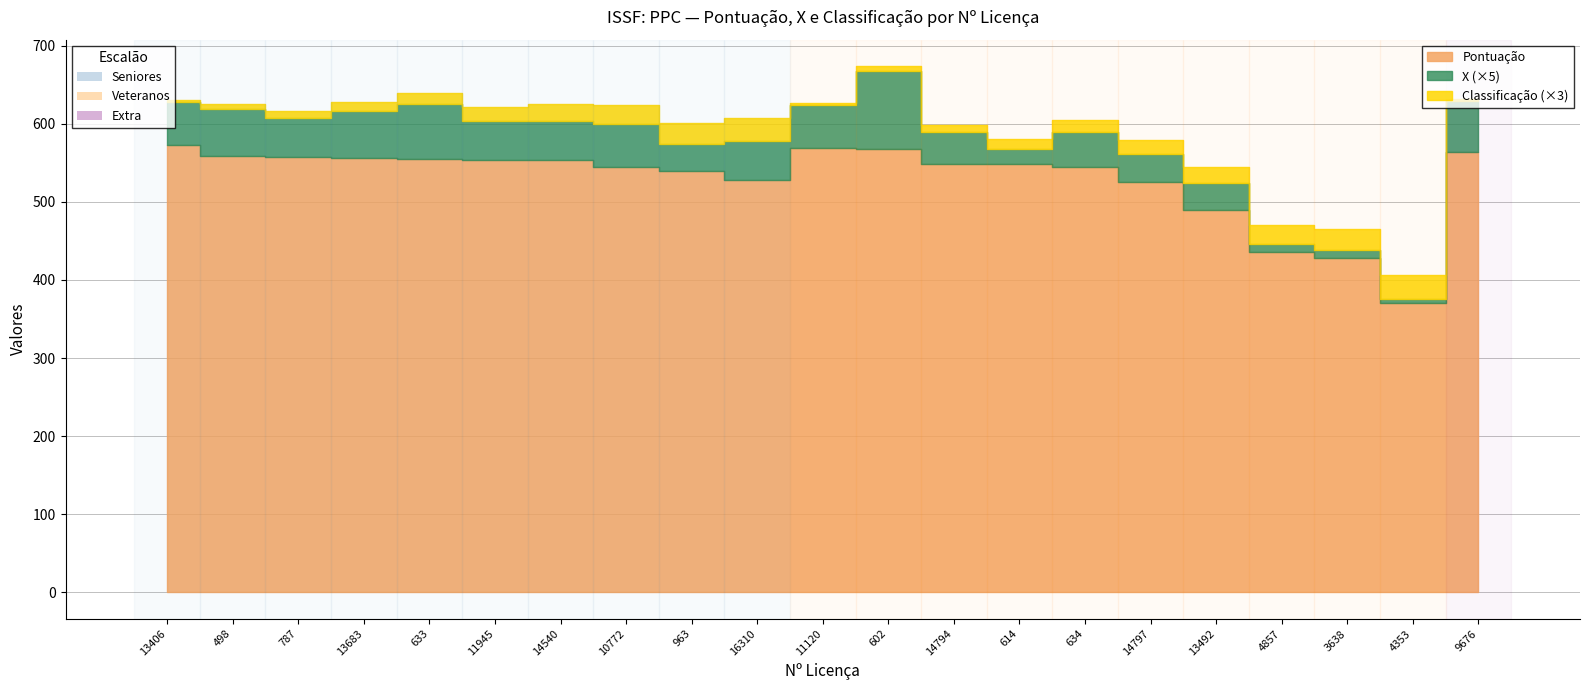

Which series has the largest range (max minus min)?

Pontuação